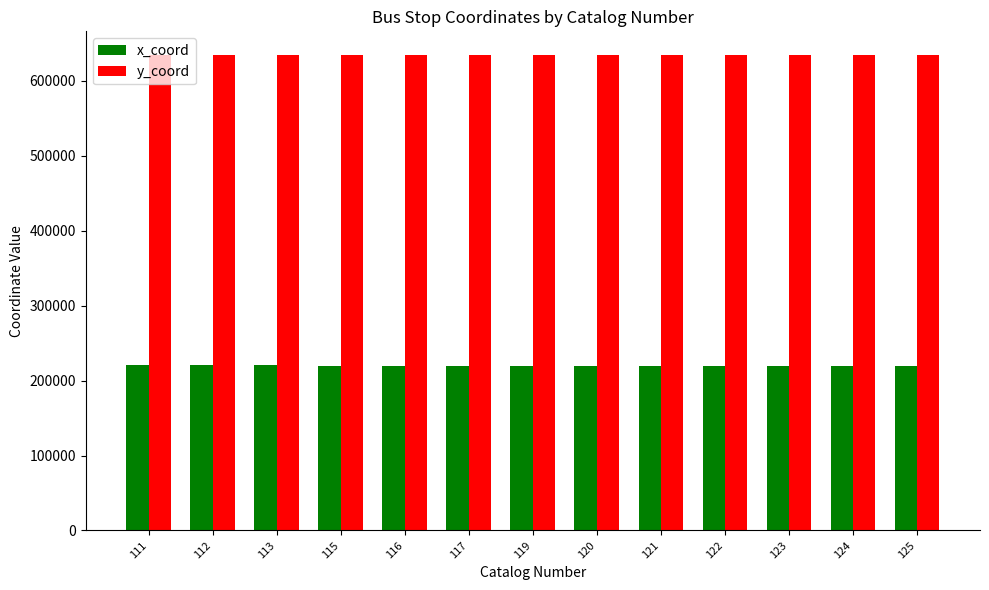

What is the difference between the second highest and second lowest values in the y_coord series?

449.8